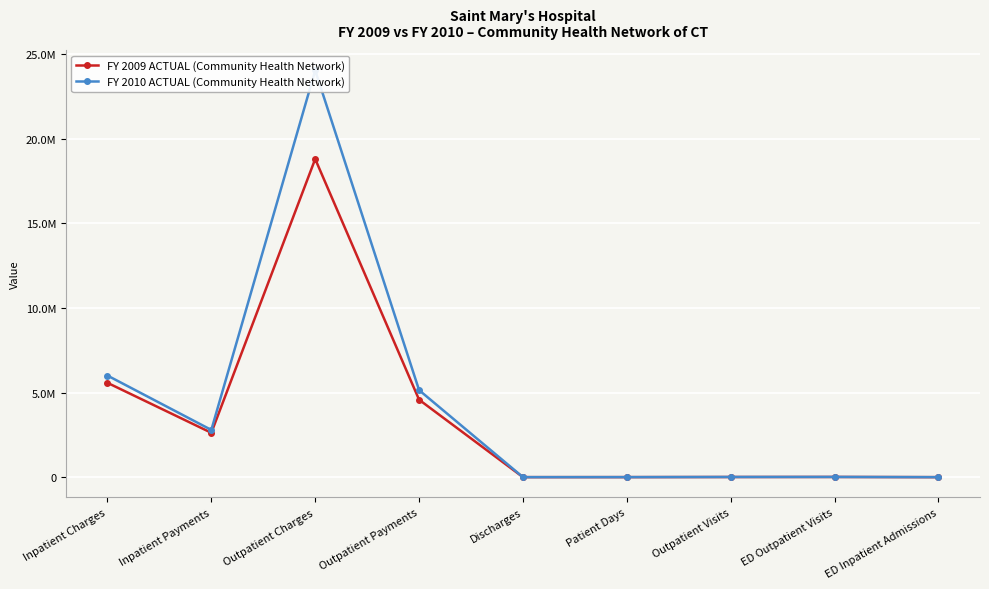

Is the value of FY 2009 ACTUAL (Community Health Network) at Outpatient Charges greater than the value of FY 2010 ACTUAL (Community Health Network) at Discharges?

Yes